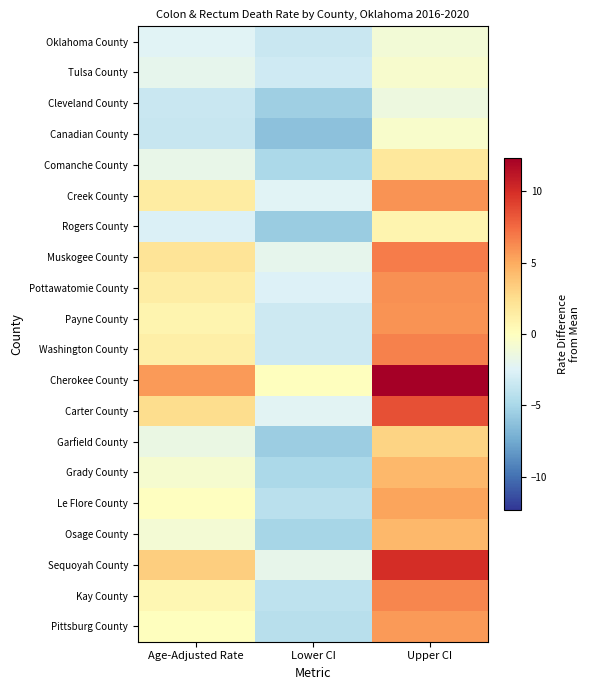

List the series in order of their peak value, highest first.

Cherokee County, Sequoyah County, Carter County, Muskogee County, Washington County, Kay County, Pottawatomie County, Creek County, Payne County, Pittsburg County, Le Flore County, Grady County, Osage County, Garfield County, Comanche County, Rogers County, Canadian County, Tulsa County, Oklahoma County, Cleveland County